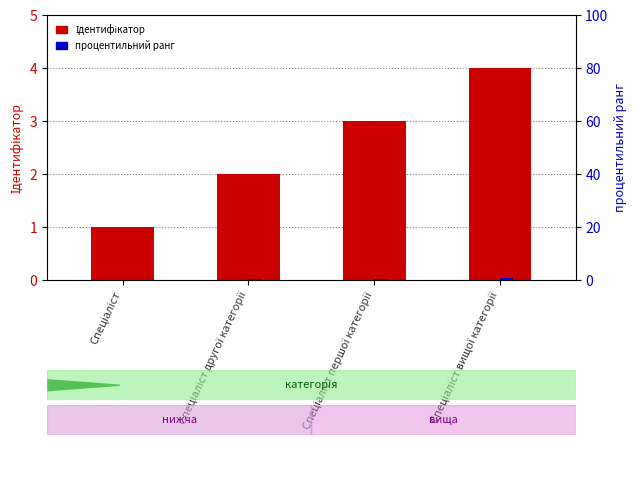

Where does the Ідентифікатор series first go above 3?

Спеціаліст вищої категорії